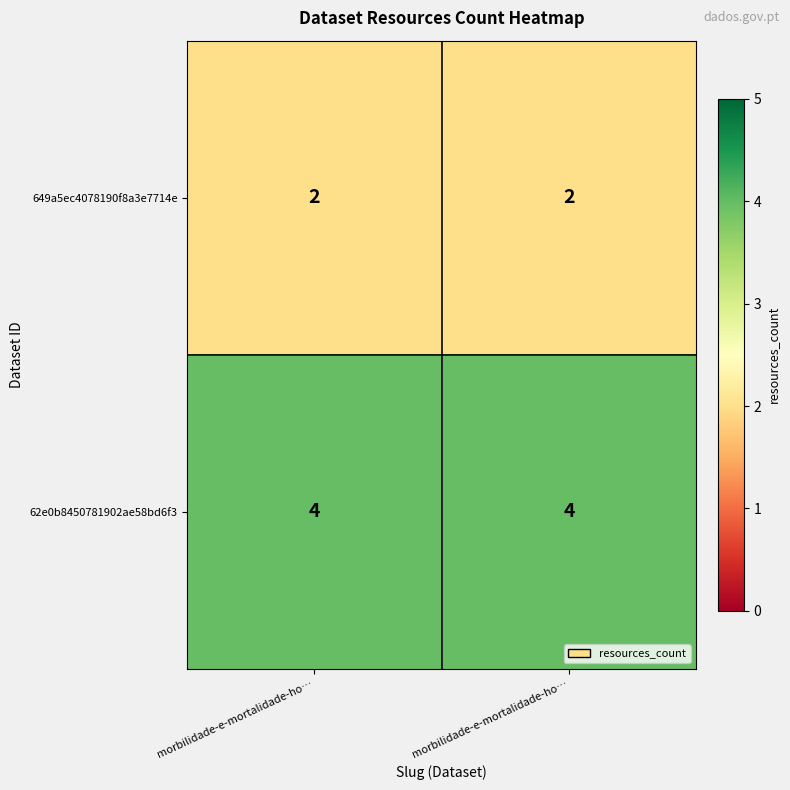

Reading left to right, list all the values displayed in this chart.

649a5ec4078190f8a3e7714e: morbilidade-e-mortalidade-ho…=2	morbilidade-e-mortalidade-ho…=2
62e0b8450781902ae58bd6f3: morbilidade-e-mortalidade-ho…=4	morbilidade-e-mortalidade-ho…=4